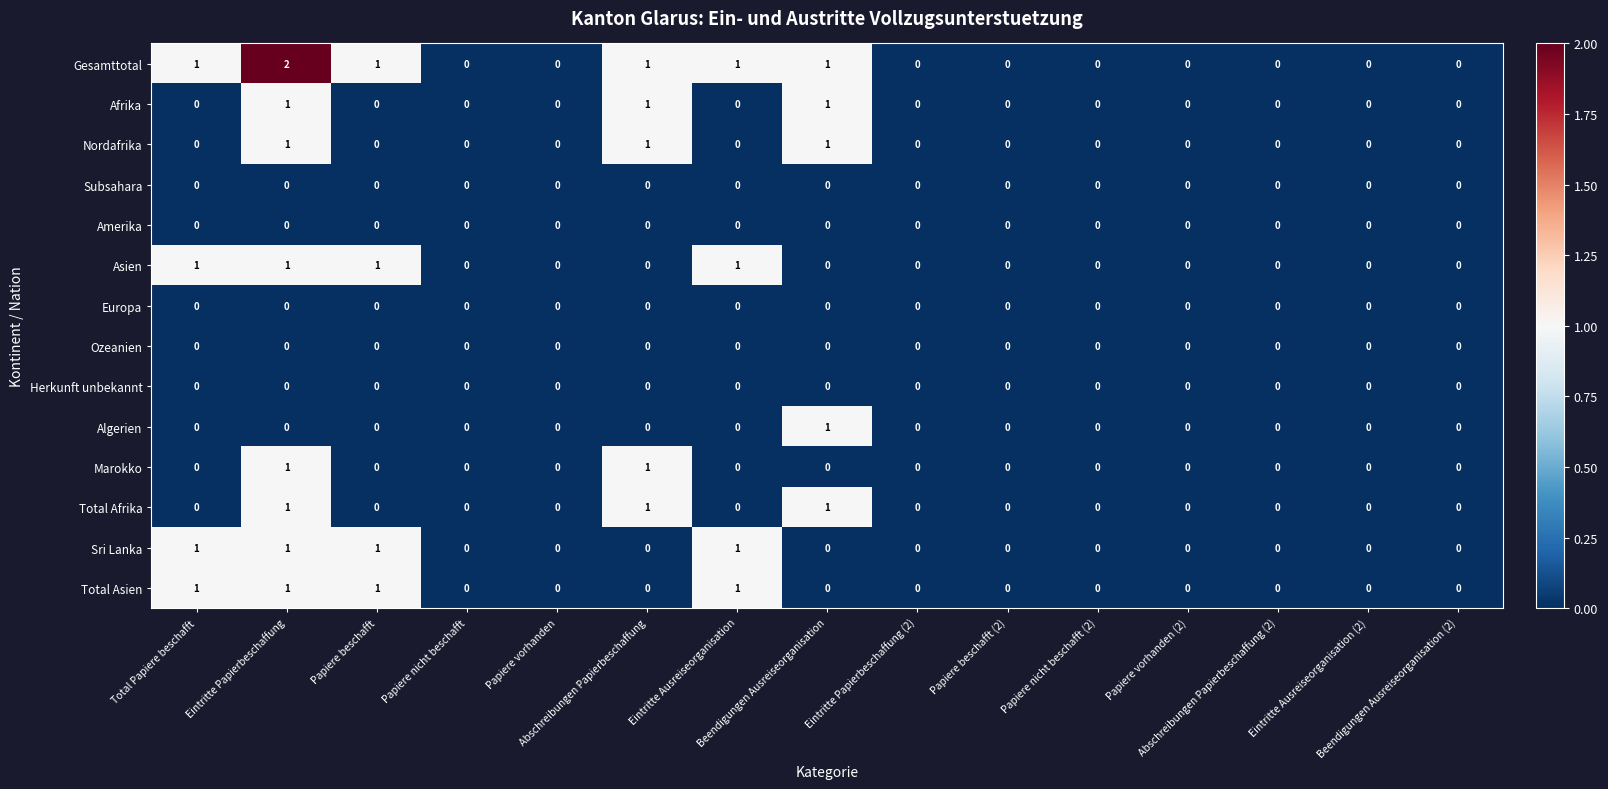

Count the Asien values in the range 0 to 1.

15